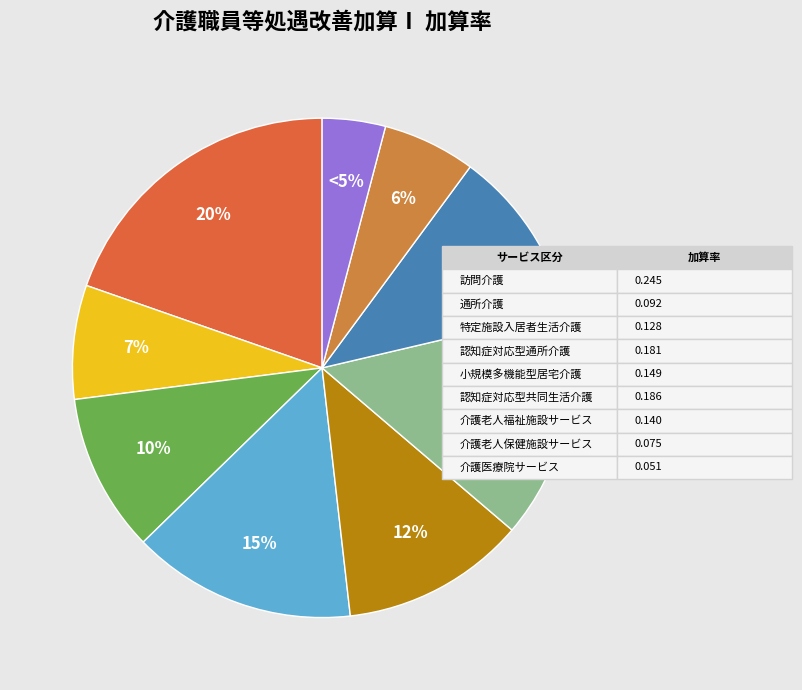

To the nearest percent, what is the difference between the 介護医療院サービス and 認知症対応型共同生活介護 slice percentages?

11%